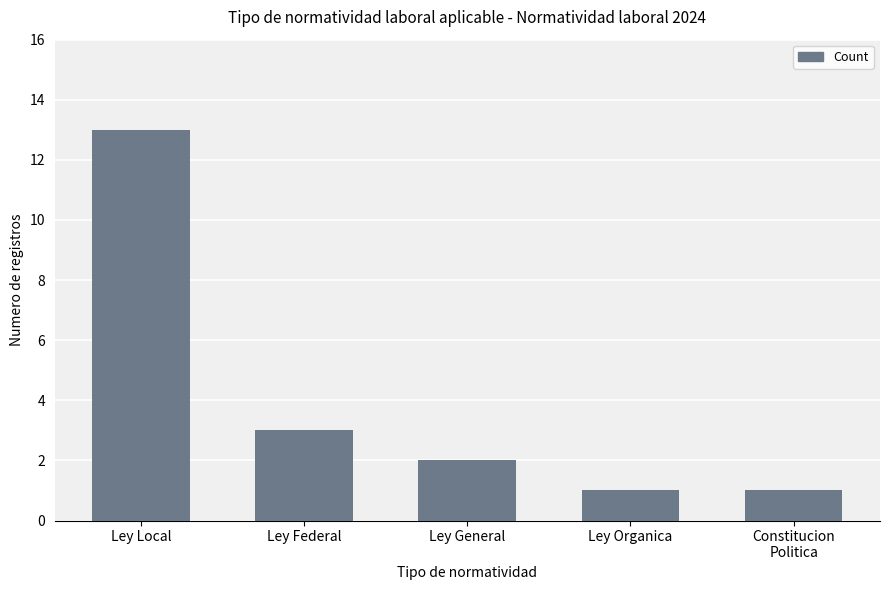

What is the greatest value displayed?

13